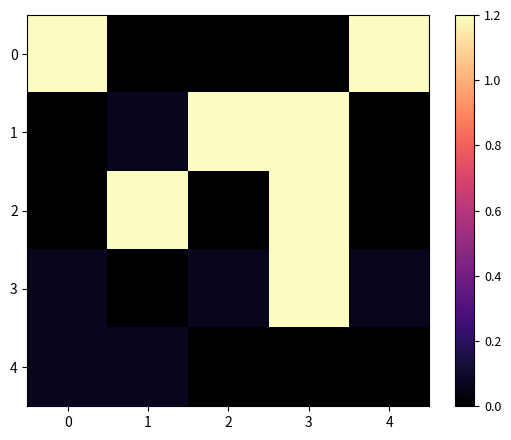

At which category is the sum across all series the highest?

3